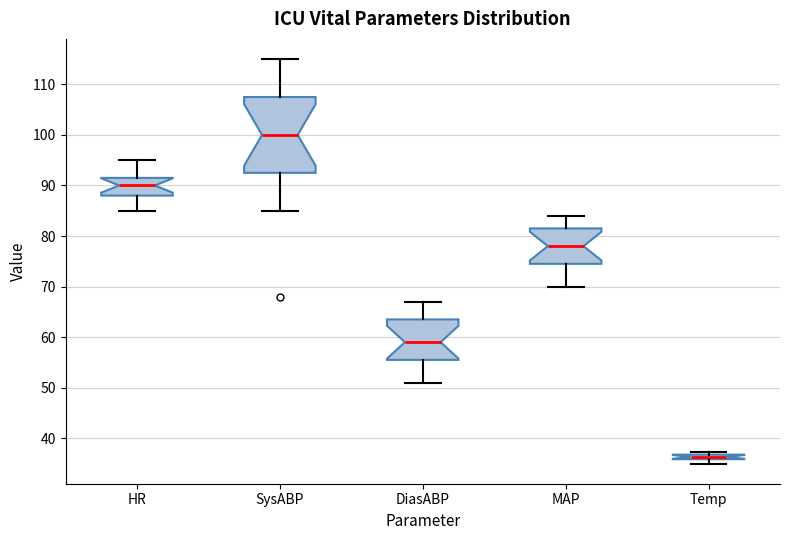

Which box's median line is the highest?

SysABP